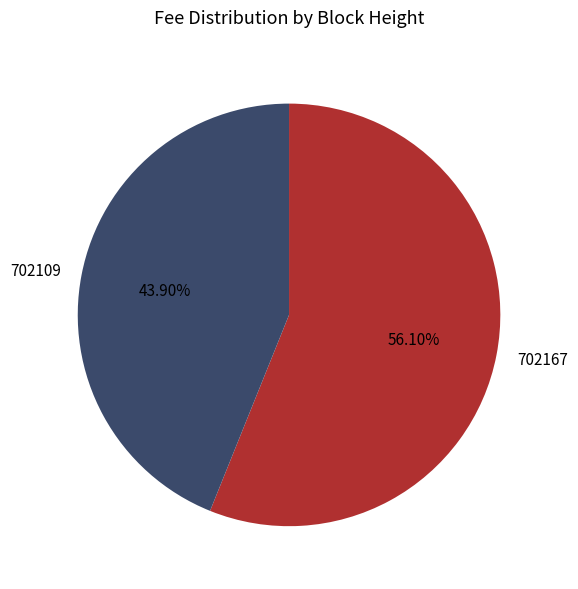

How many segments does this pie chart have?

2